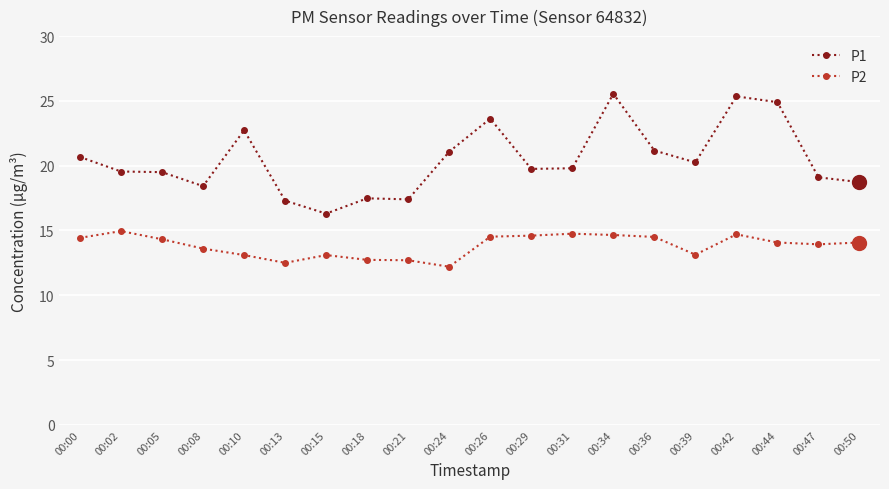

What is the average value of the P1 series?

20.4